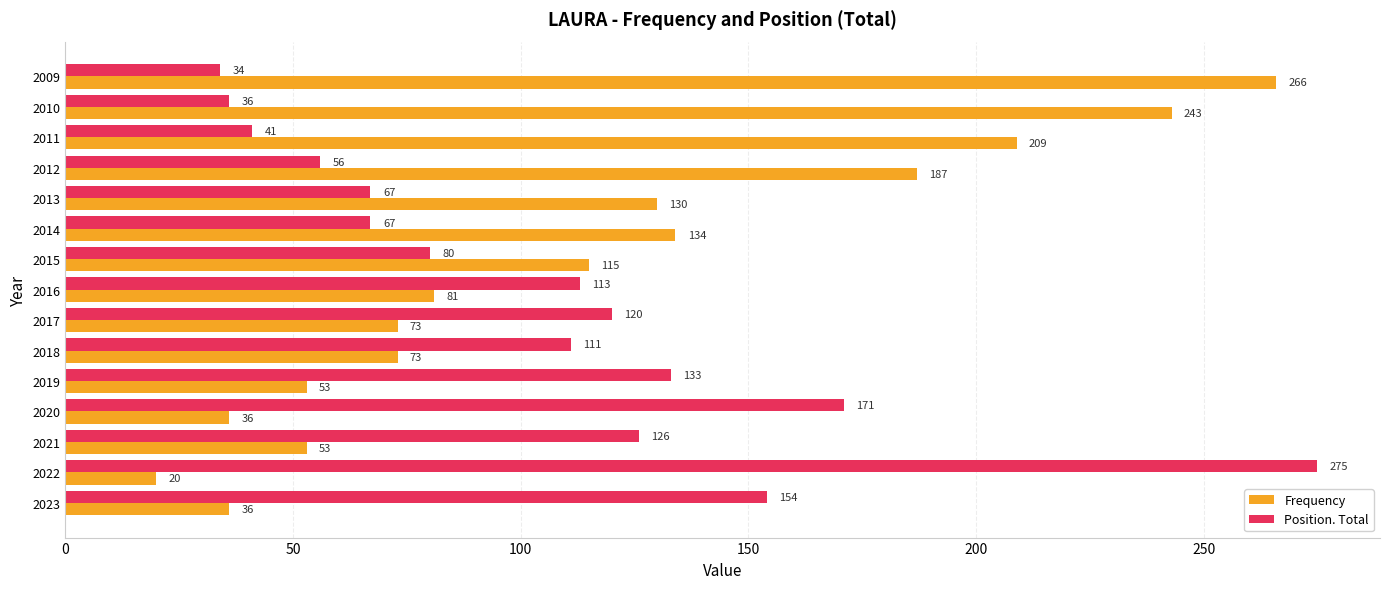

How many series are shown in this chart?

2